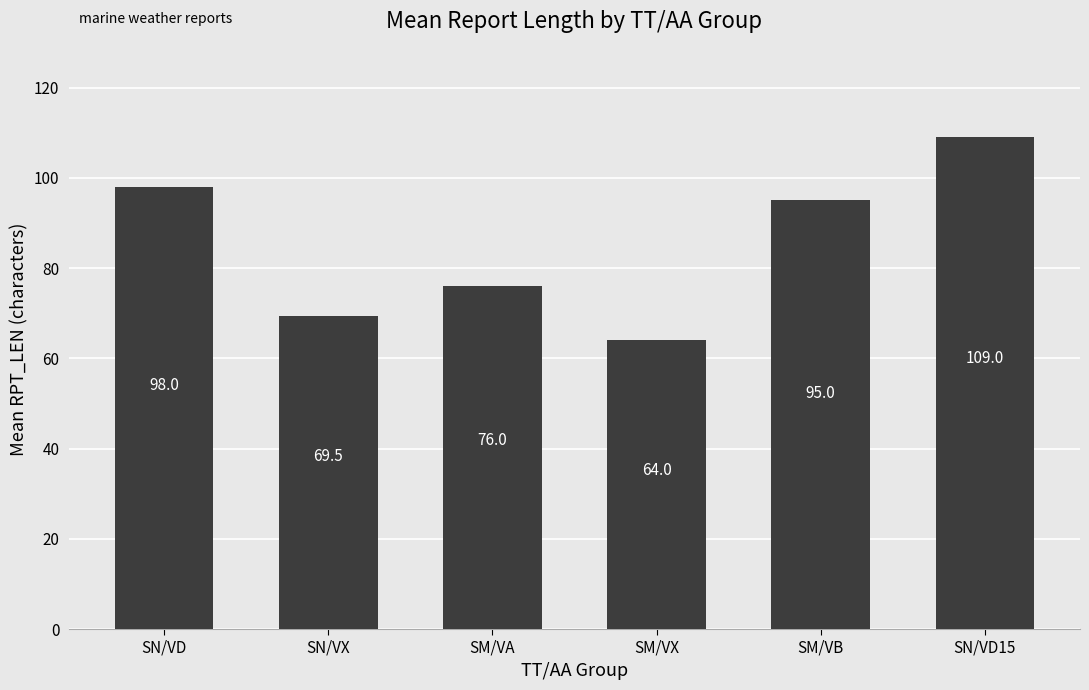

The value at SM/VA is 102.2. True or false?

False